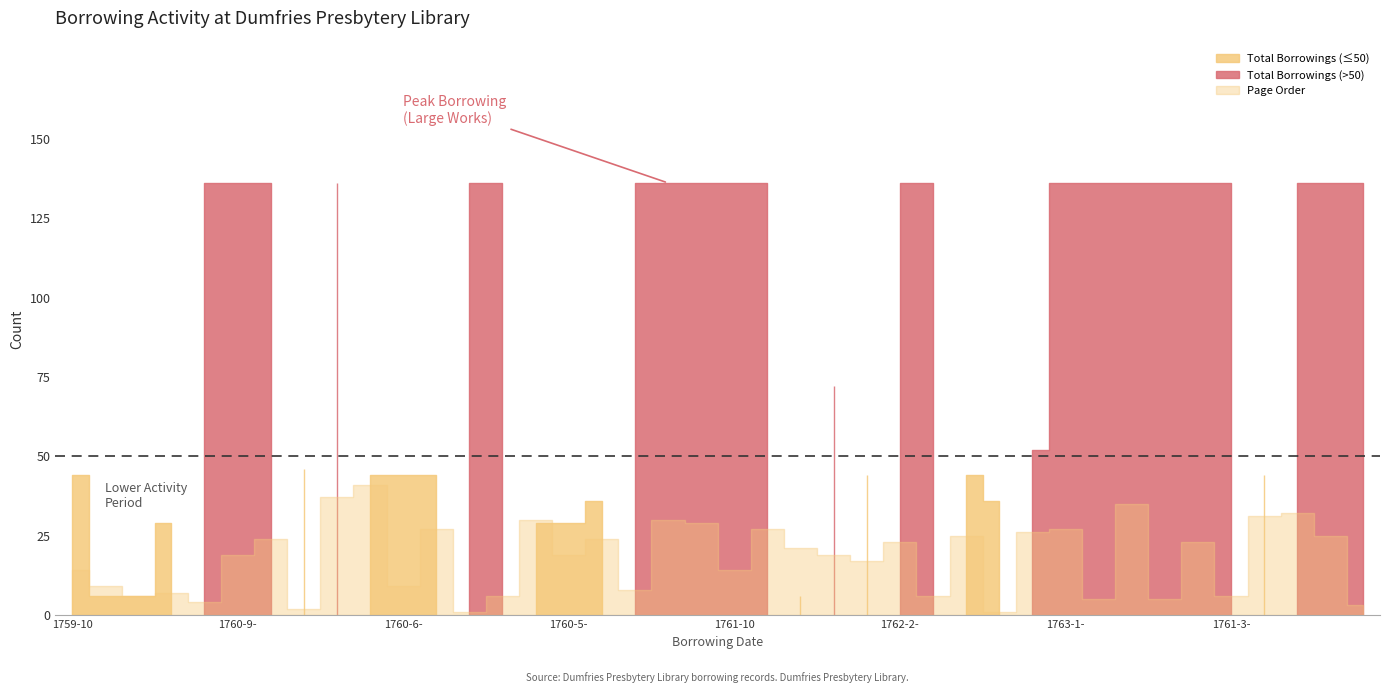

What is the value of the Page Order point at the 9th from the left?

37